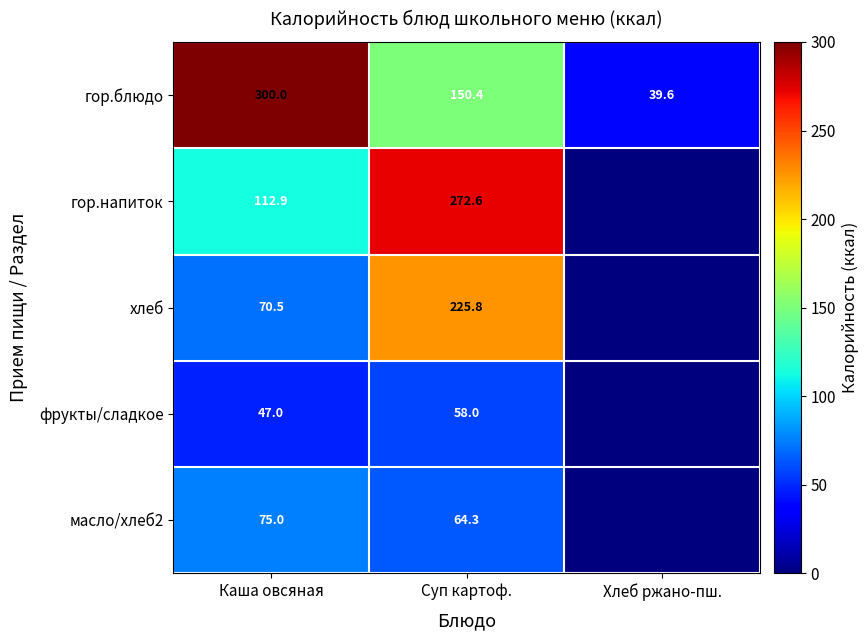

Which category has the lowest value across all series?

Хлеб ржано-пш.